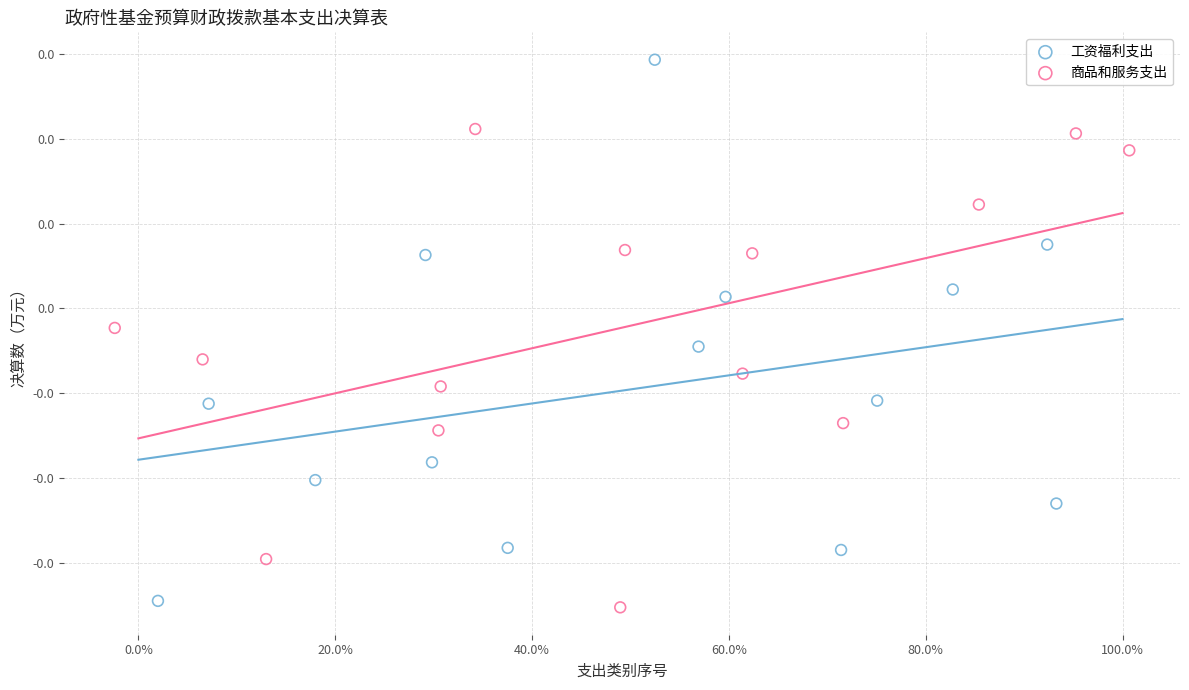

What are all the series names shown in the legend?

工资福利支出, 商品和服务支出